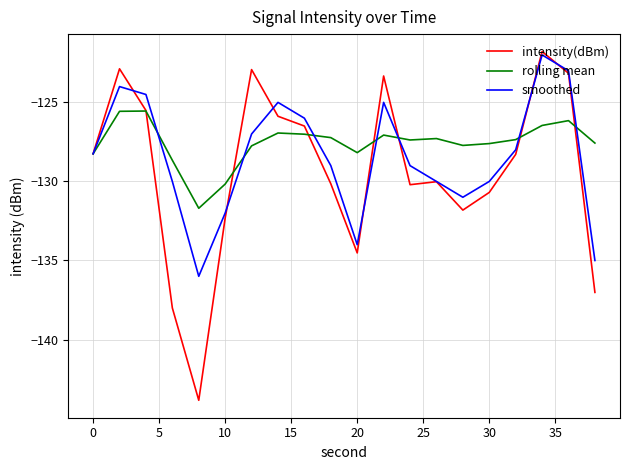

List the series in order of their overall mean, lowest first.

intensity(dBm), smoothed, rolling mean